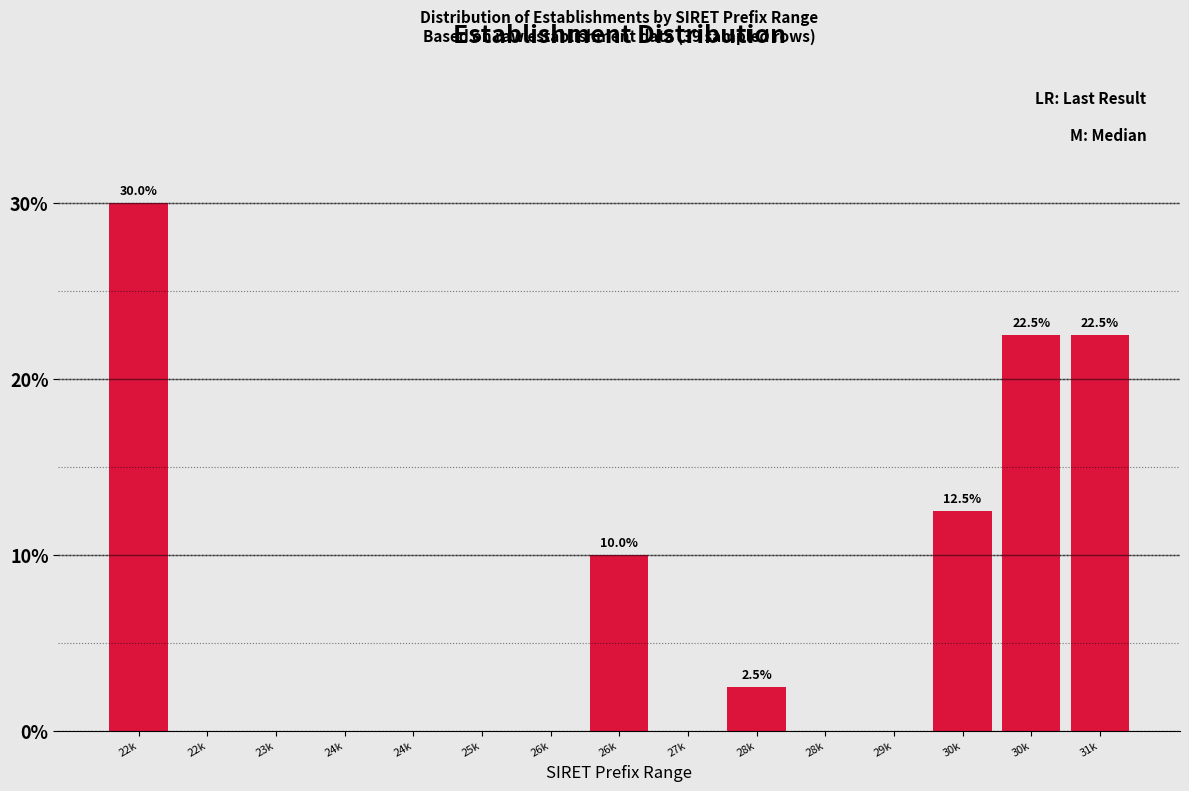

Are the bars horizontal?

No